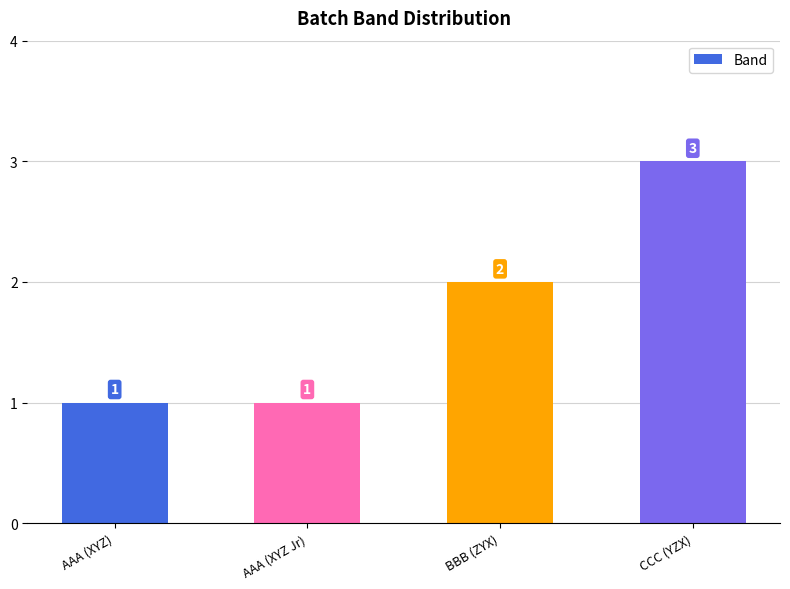

What position from the left is AAA (XYZ Jr)?

2